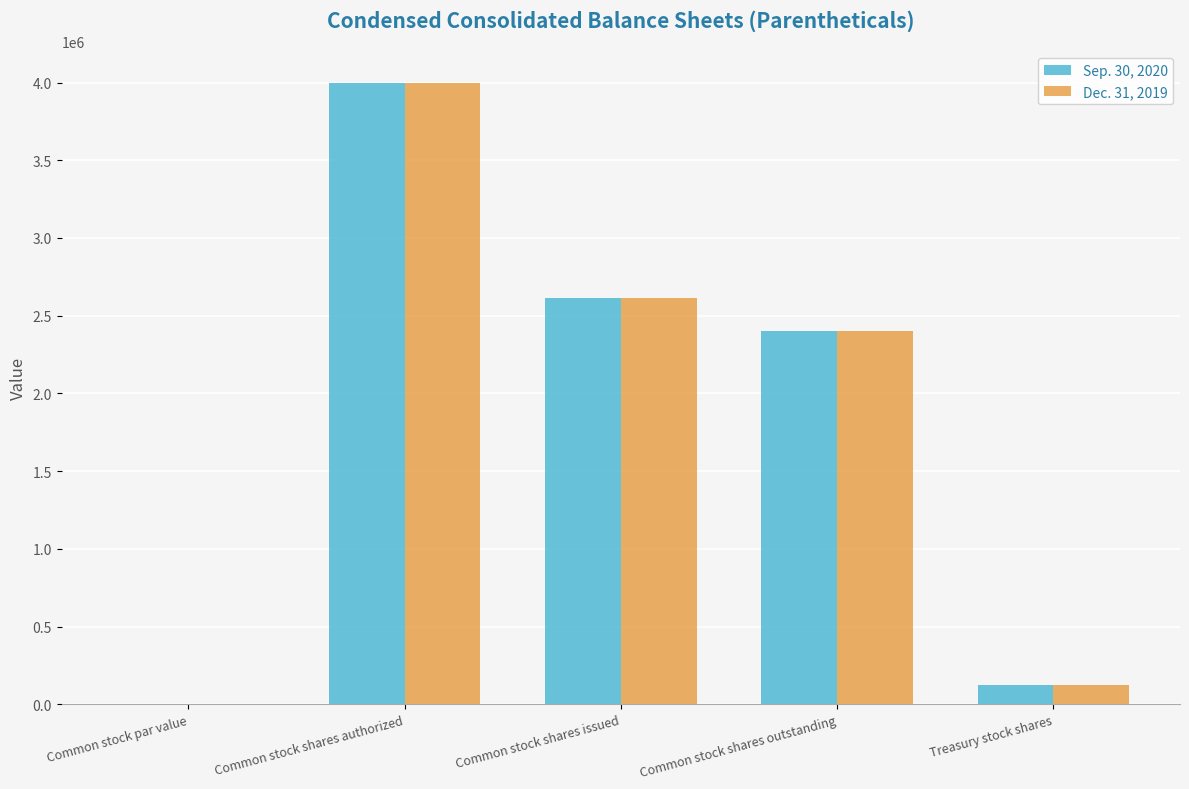

The value of Sep. 30, 2020 at Common stock shares outstanding is 2401001.0. True or false?

True